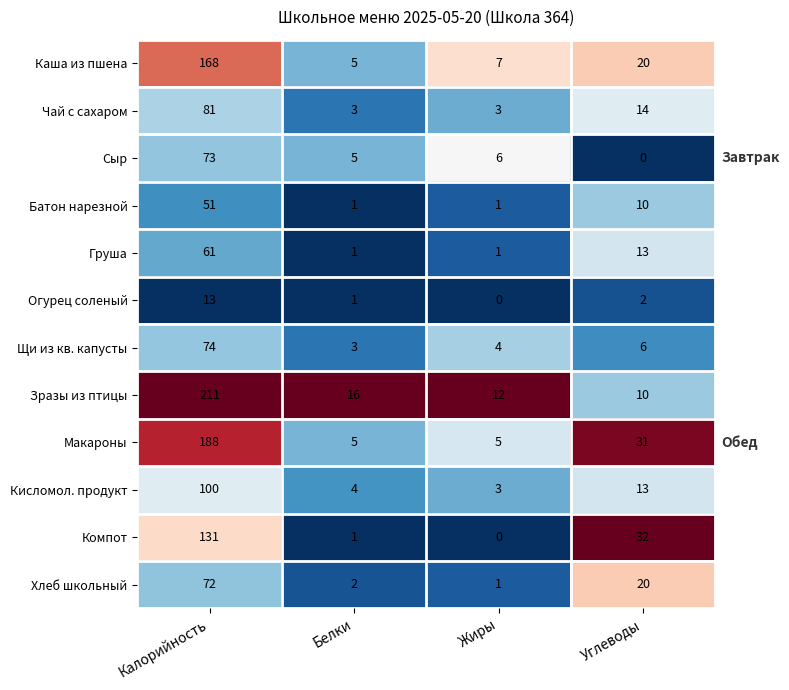

How many data points does each series have?

4